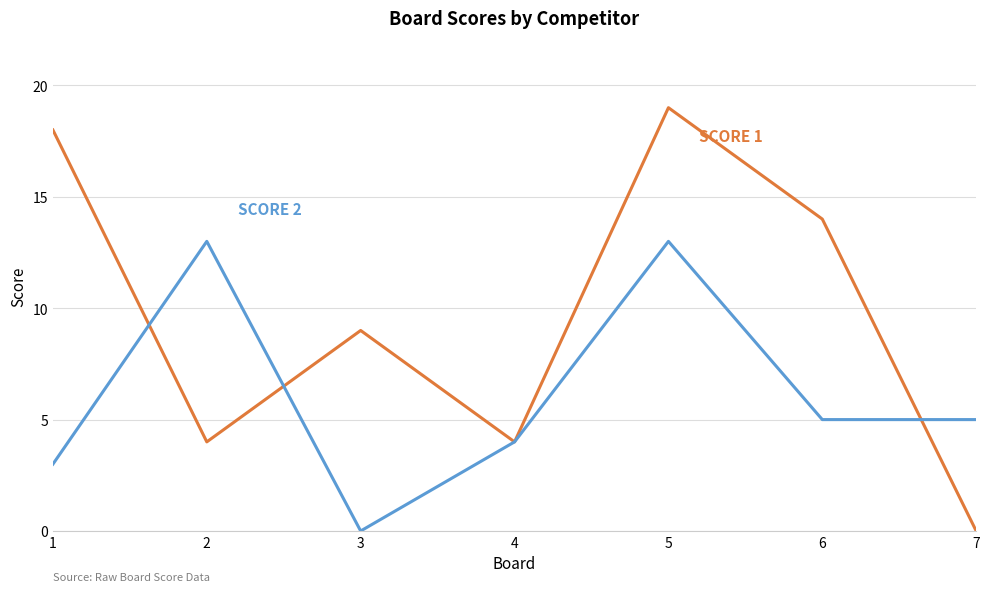

What is the greatest value displayed?

19